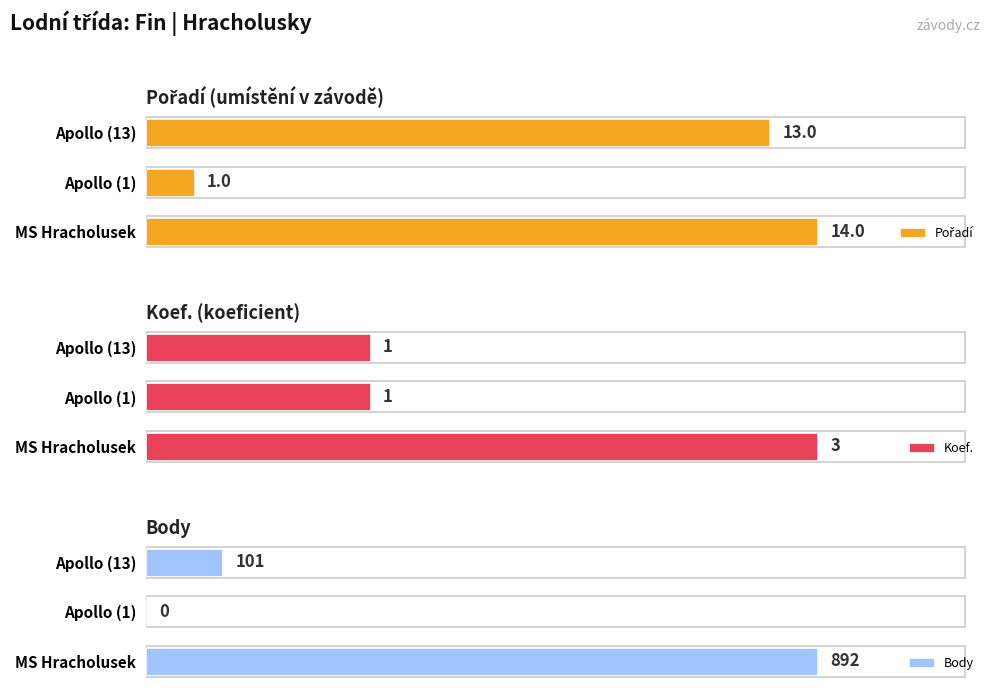

Rank the series by their maximum value, from lowest to highest.

Koef., Pořadí, Body